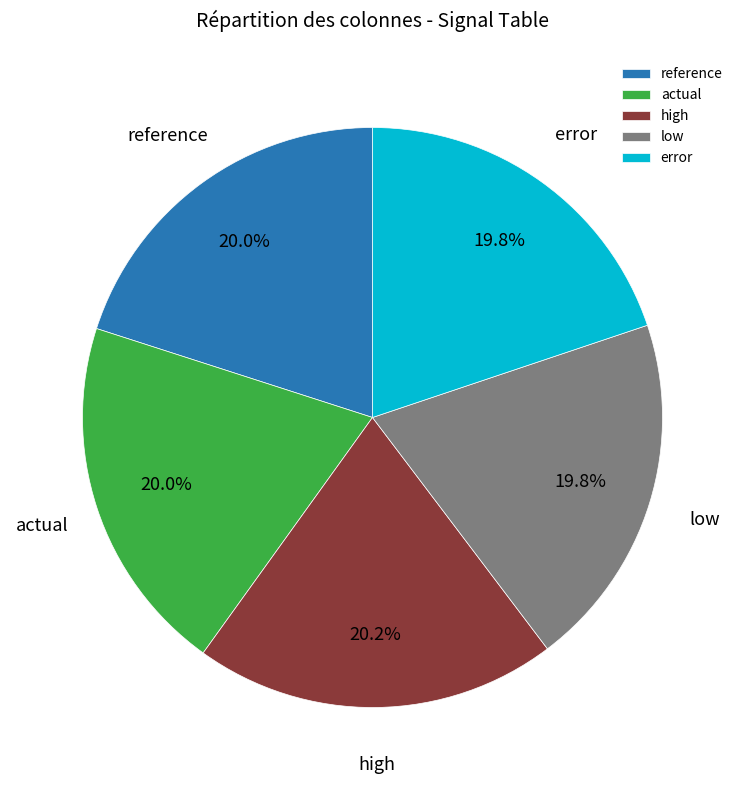

What percentage is the error slice, to the nearest percent?

20%